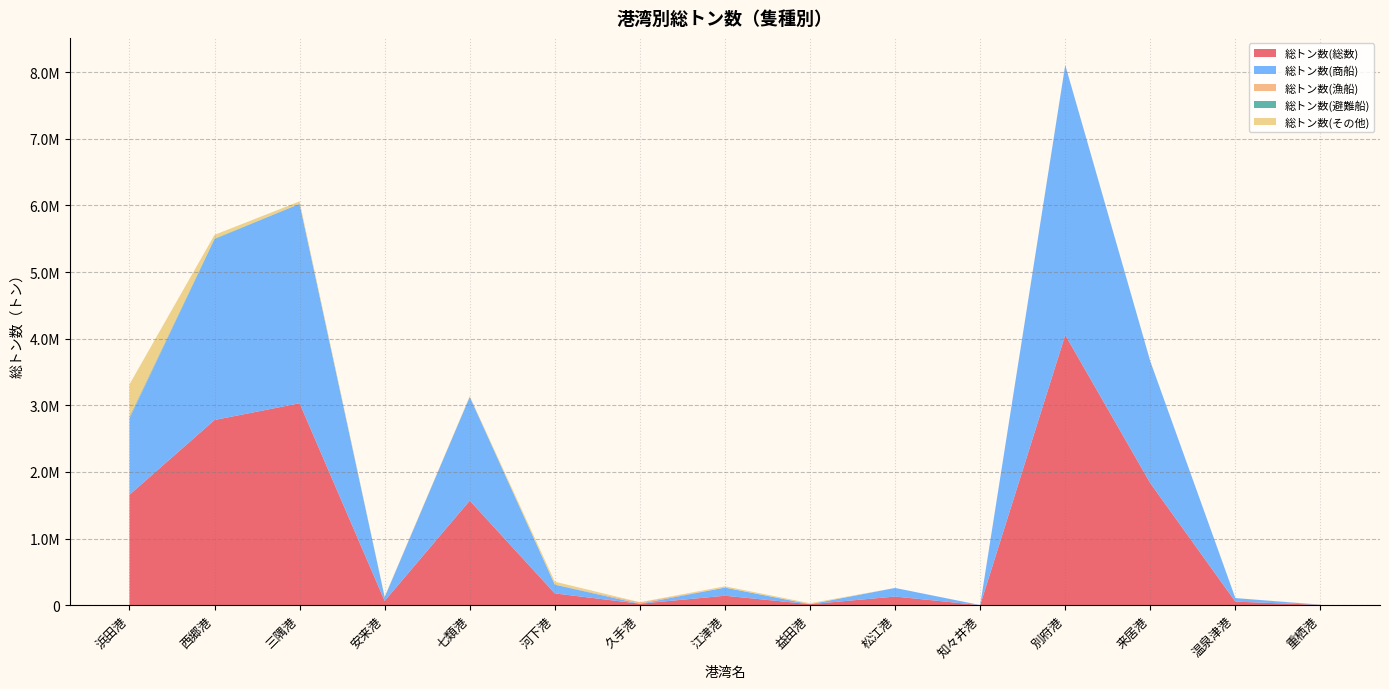

Reading left to right, list all the values displayed in this chart.

総トン数(総数): 浜田港=1657048	西郷港=2779263	三隅港=3030789	安来港=63840	七類港=1568951	河下港=176437	久手港=22120	江津港=141617	益田港=14743	松江港=129290	知々井港=980	別府港=4054871	来居港=1830885	温泉津港=53232	重栖港=4445
総トン数(商船): 浜田港=1146614	西郷港=2712937	三隅港=2994158	安来港=57734	七類港=1557429	河下港=130720	久手港=0	江津港=122278	益田港=0	松江港=129290	知々井港=980	別府港=4052719	来居港=1829536	温泉津港=53232	重栖港=1994
総トン数(漁船): 浜田港=11184	西郷港=0	三隅港=0	安来港=0	七類港=364	河下港=0	久手港=21800	江津港=0	益田港=3063	松江港=0	知々井港=0	別府港=2152	来居港=0	温泉津港=0	重栖港=2451
総トン数(避難船): 浜田港=15701	西郷港=8638	三隅港=0	安来港=0	七類港=26	河下港=1970	久手港=0	江津港=0	益田港=0	松江港=0	知々井港=0	別府港=0	来居港=0	温泉津港=0	重栖港=0
総トン数(その他): 浜田港=483549	西郷港=57688	三隅港=36631	安来港=6106	七類港=11132	河下港=43747	久手港=320	江津港=19339	益田港=11680	松江港=0	知々井港=0	別府港=0	来居港=1349	温泉津港=0	重栖港=0